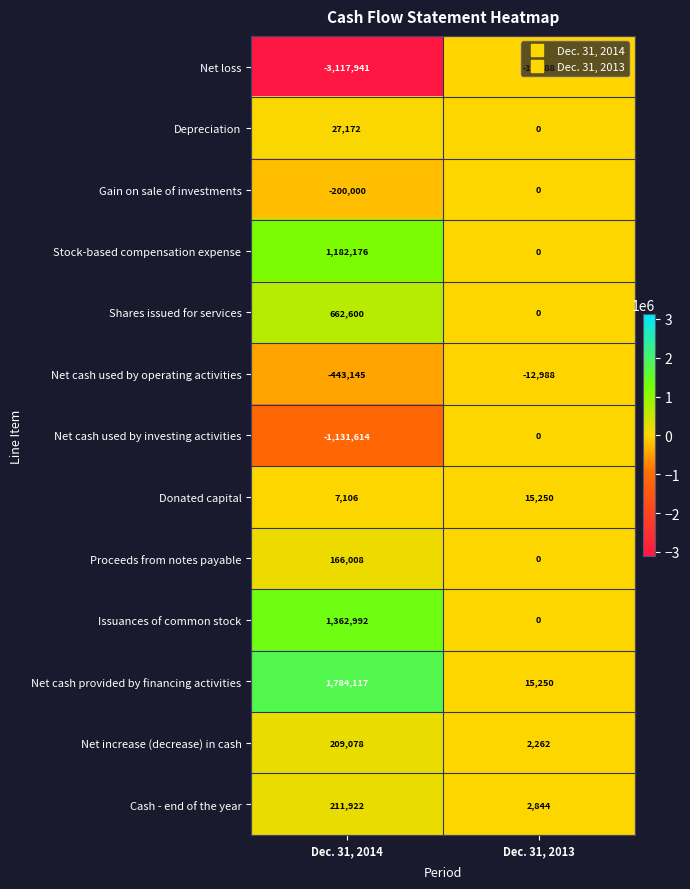

What is the approximate value of Proceeds from notes payable at Dec. 31, 2014, to the nearest 10?

166010